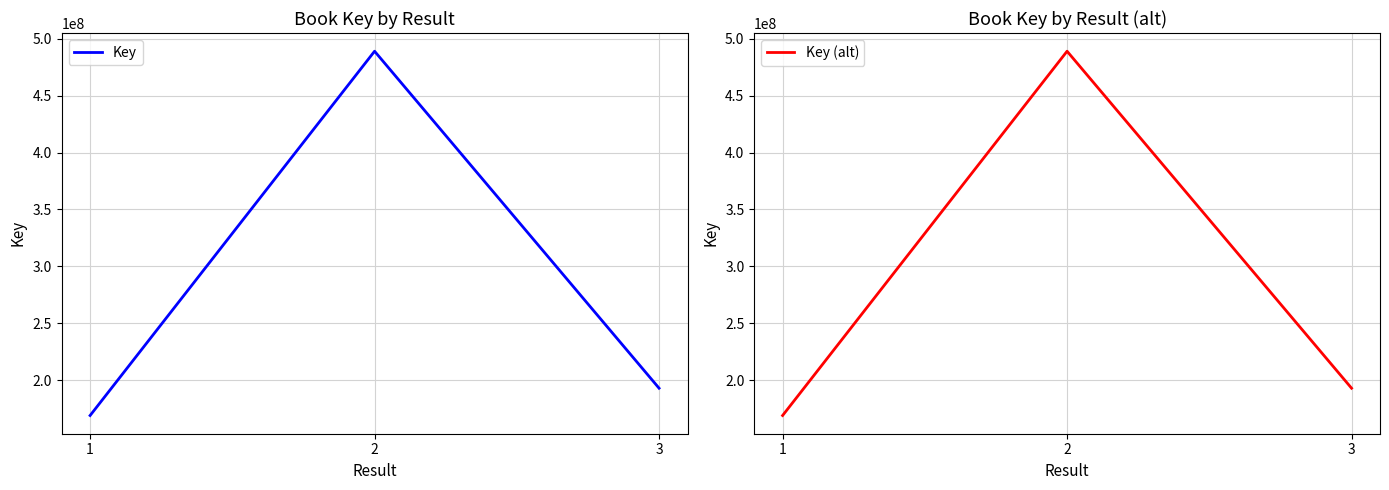

What is the approximate value of Key at 3, to the nearest 100?

192863200